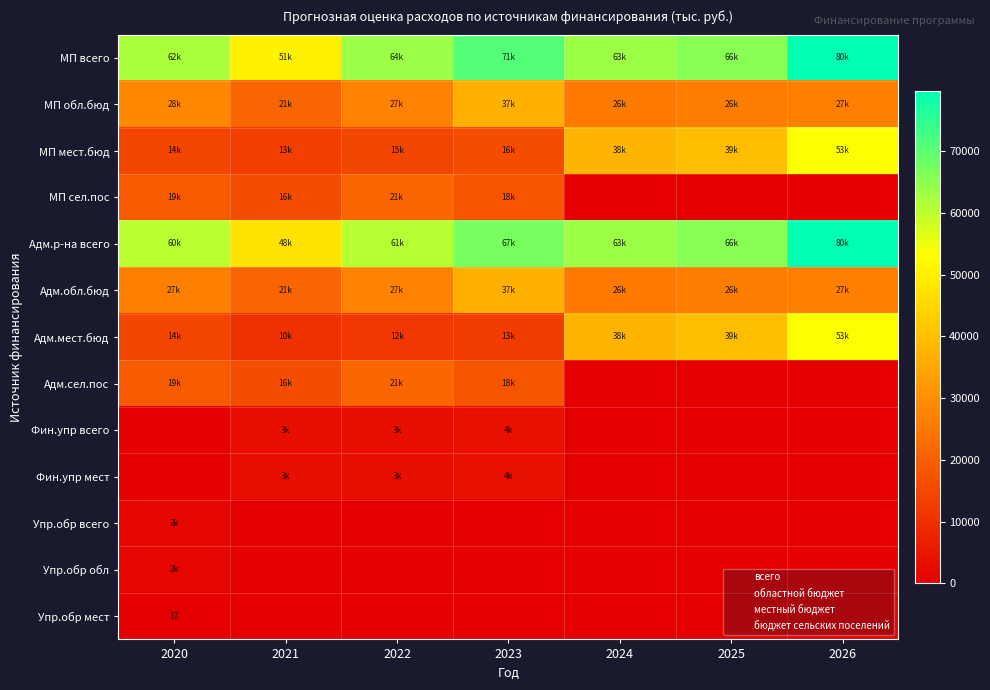

At which label does МП сел.пос first exceed 16056?

2020